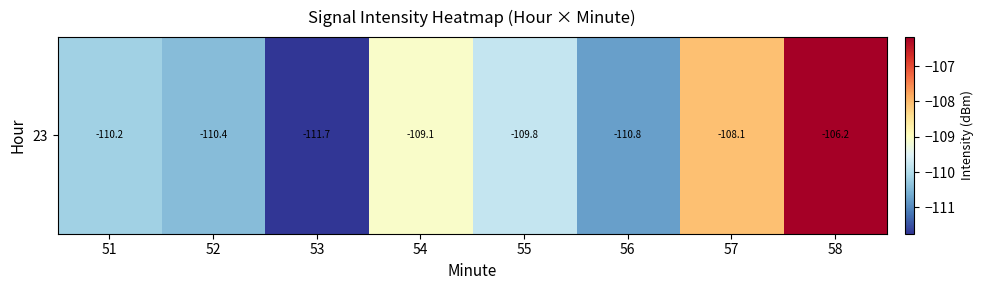

What is the sum of all values?

-876.2